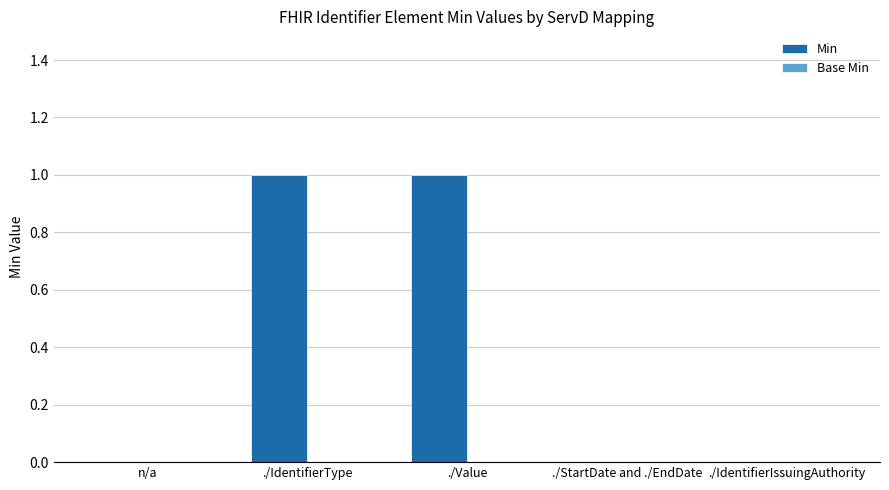

Reading left to right, what are all the values shown in this chart?

n/a=0	./IdentifierType=1	./Value=1	./StartDate and ./EndDate=0	./IdentifierIssuingAuthority=0